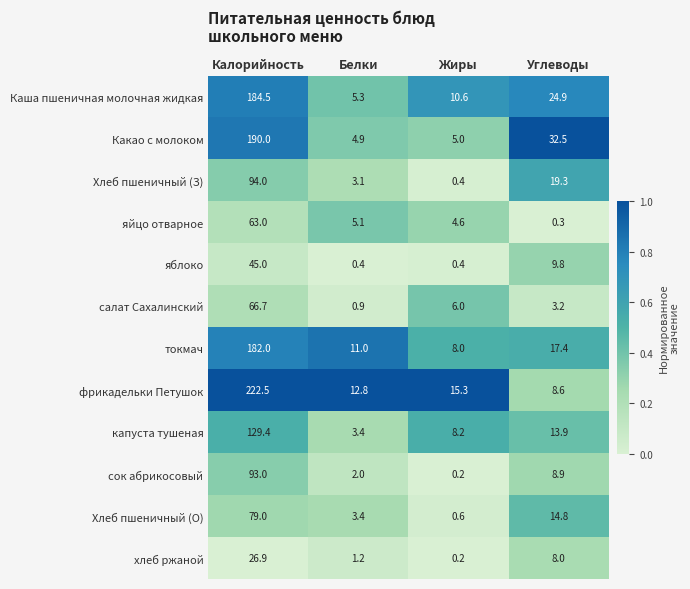

What is the sum of the Хлеб пшеничный (З) values at Калорийность and Жиры?

94.4